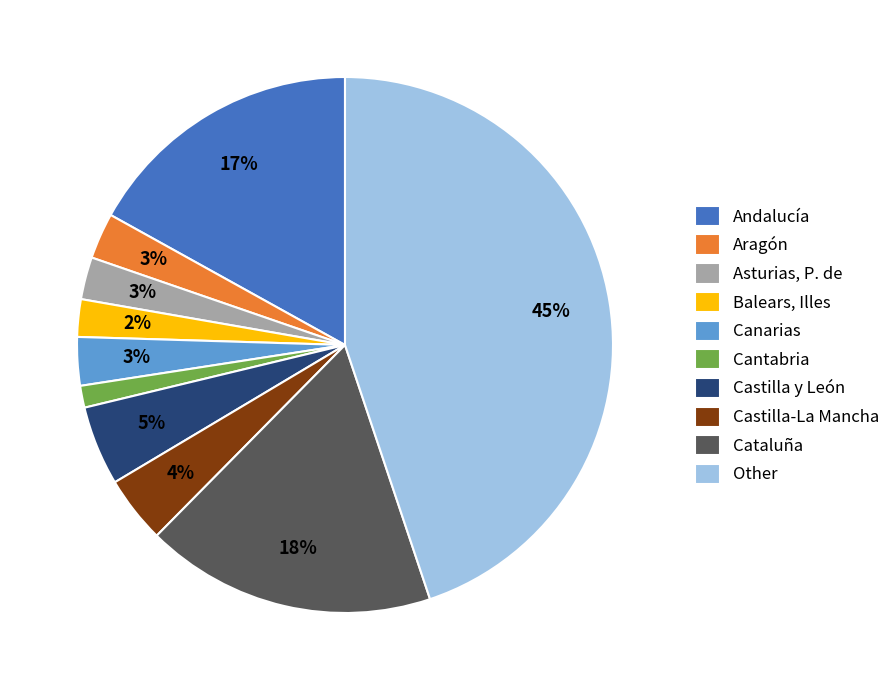

To the nearest percent, what is the difference between the Canarias and Andalucía slice percentages?

14%